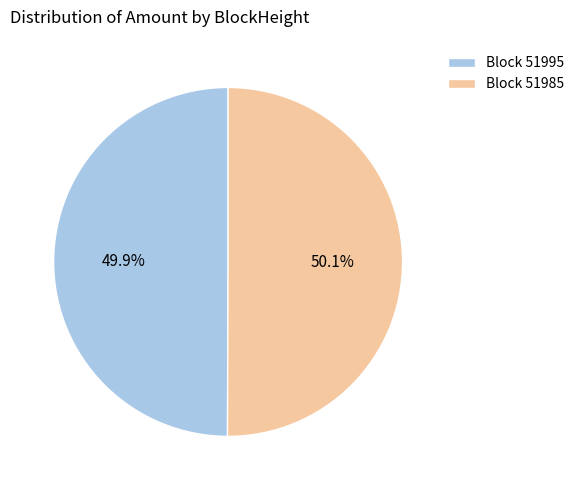

How many segments does this pie chart have?

2